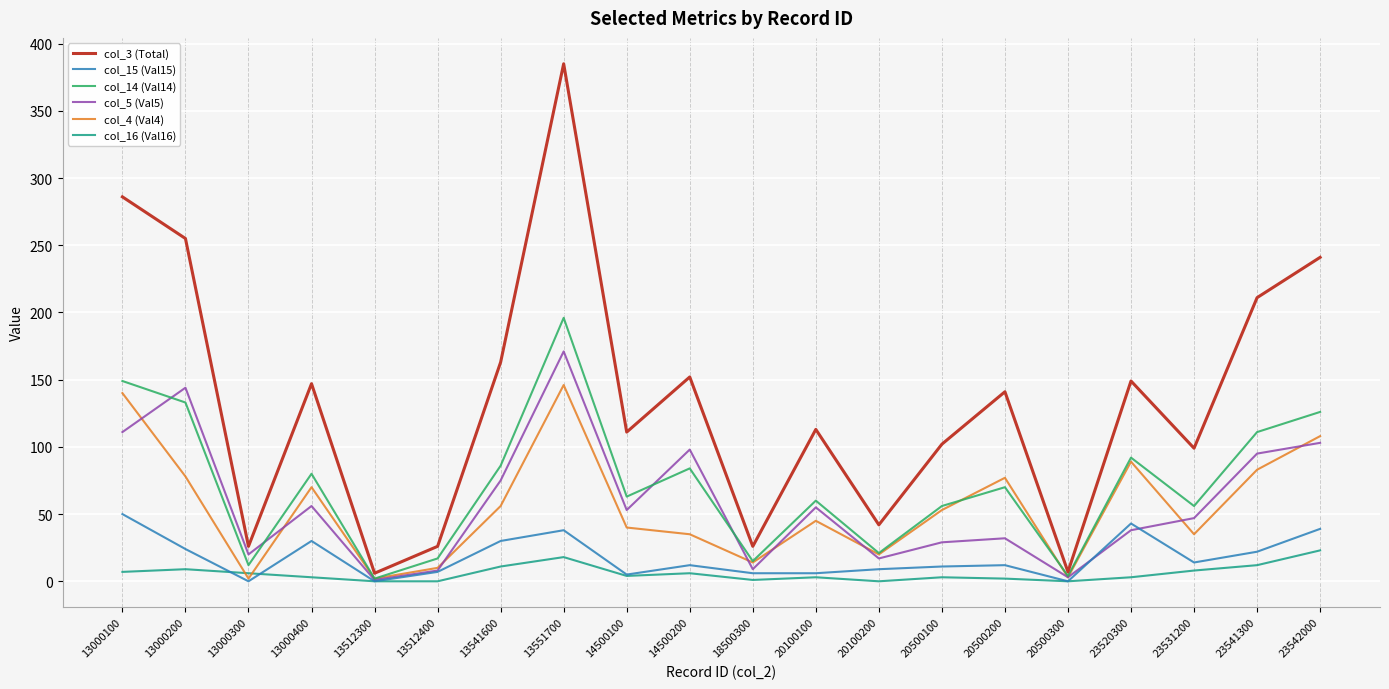

The value of col_3 (Total) at 20500100 is 155. True or false?

False